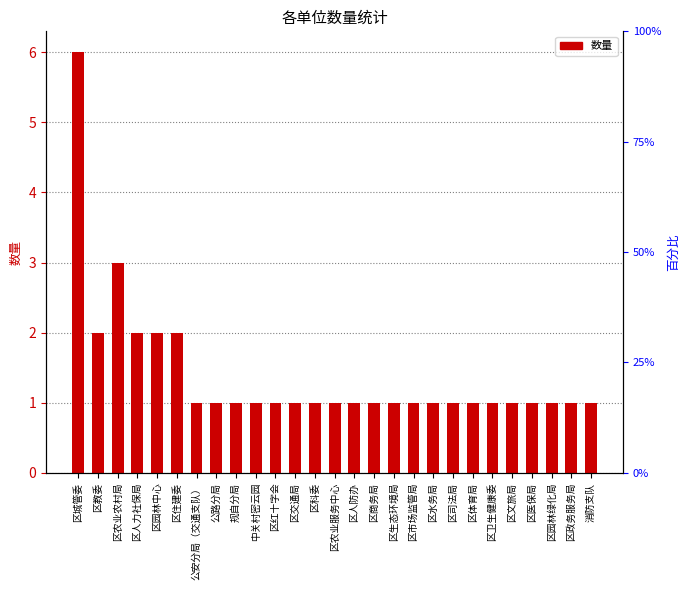

Count the values in the range 1 to 2.

25